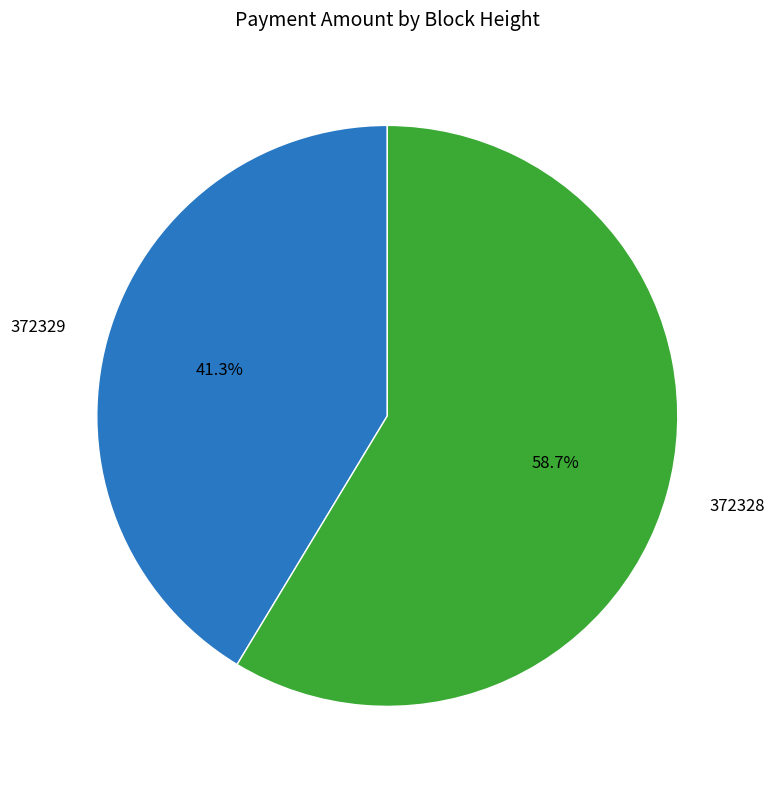

What is the ratio of the value at 372328 to the value at 372329?

1.4